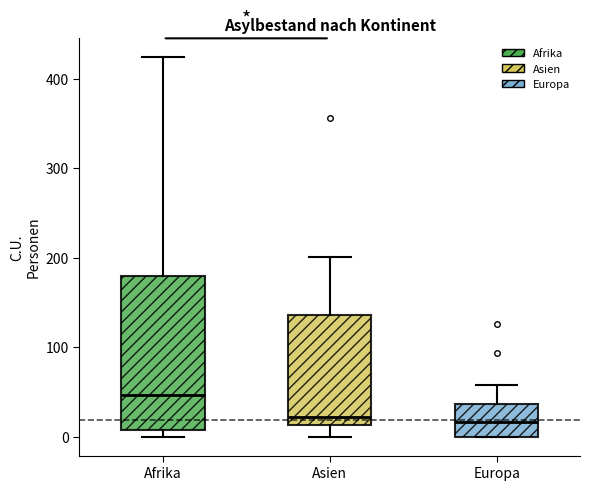

Reading left to right, transcribe this box plot: for each box, give where its median line is, the range the box spans, and where its two whiskers end, as read against the y-axis. The values are not printed on the chart, so give them approximately, as read against the axis.

Afrika: median 50, box 10 to 180, whiskers 0 to 420
Asien: median 20, box 10 to 140, whiskers 0 to 200
Europa: median 20, box 0 to 40, whiskers 0 to 60